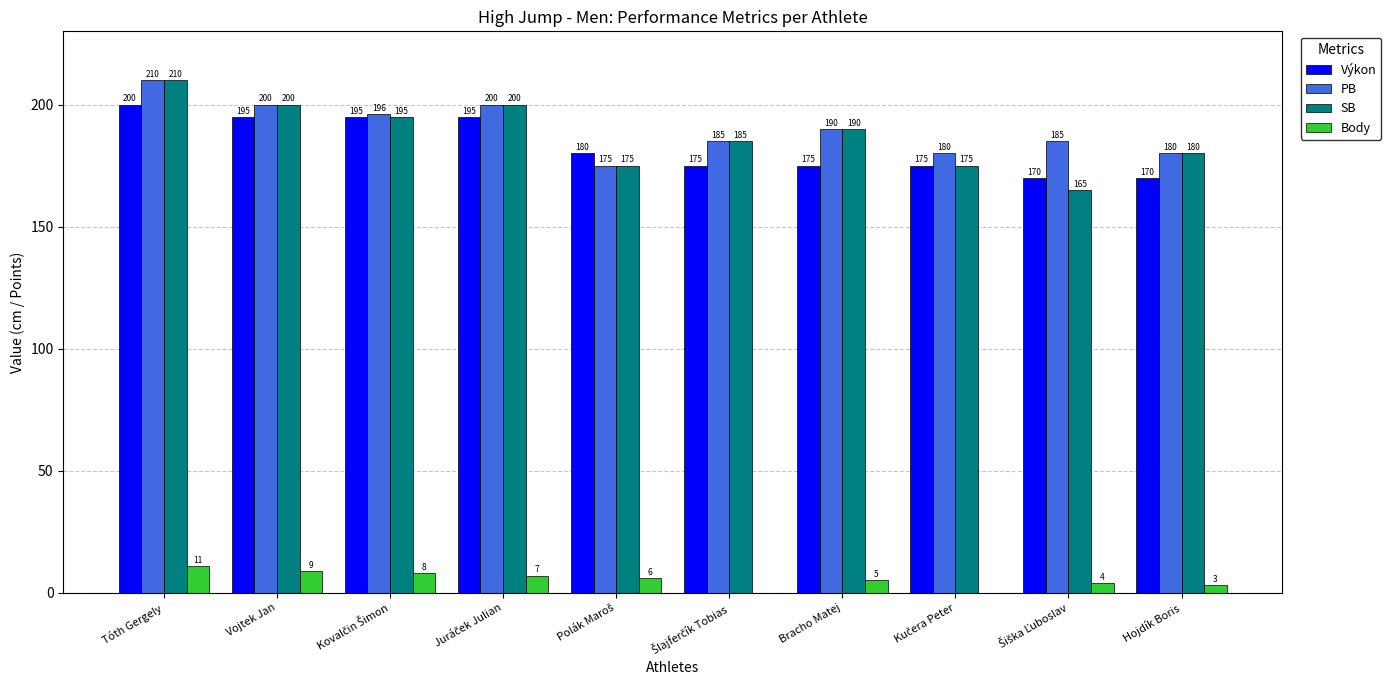

What is the maximum value for Výkon?

200